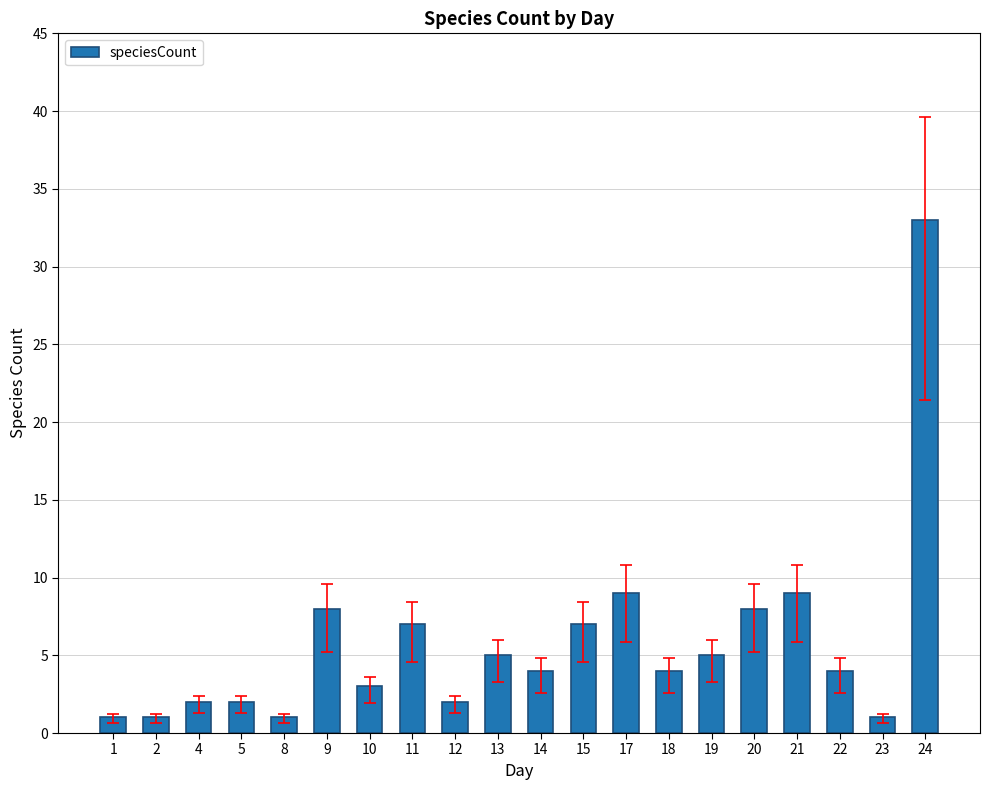

What is the maximum value shown in the chart?

33